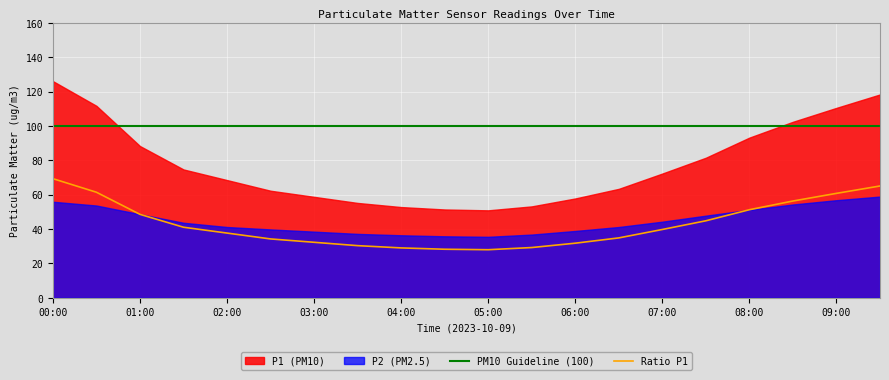

Which label corresponds to the smallest value in the chart?

05:00